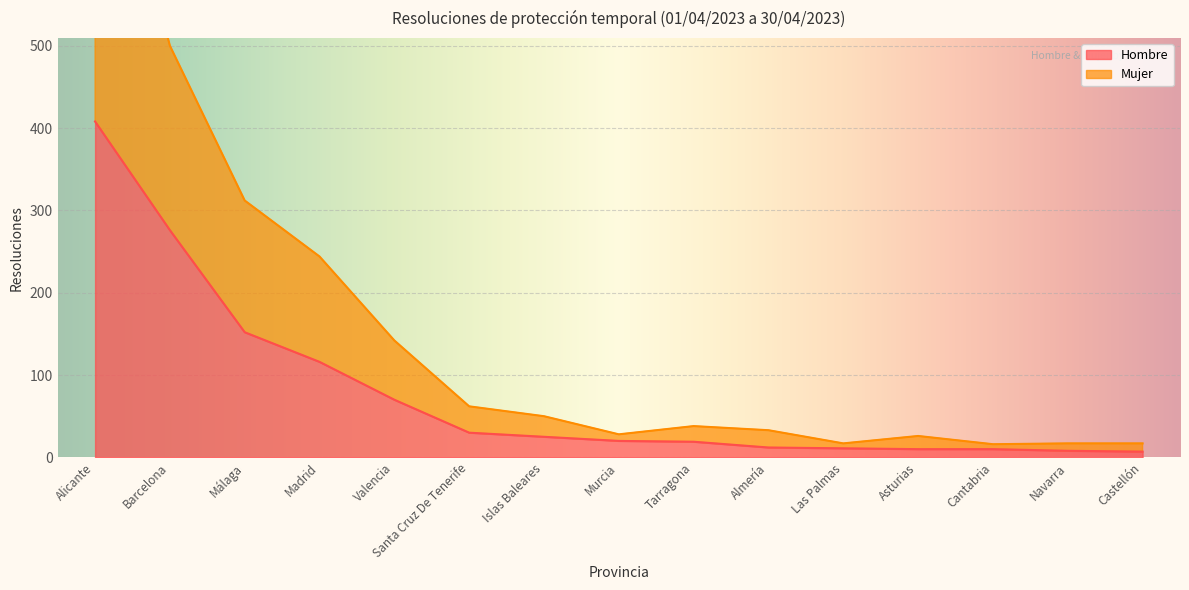

How many lines are shown in the chart?

2